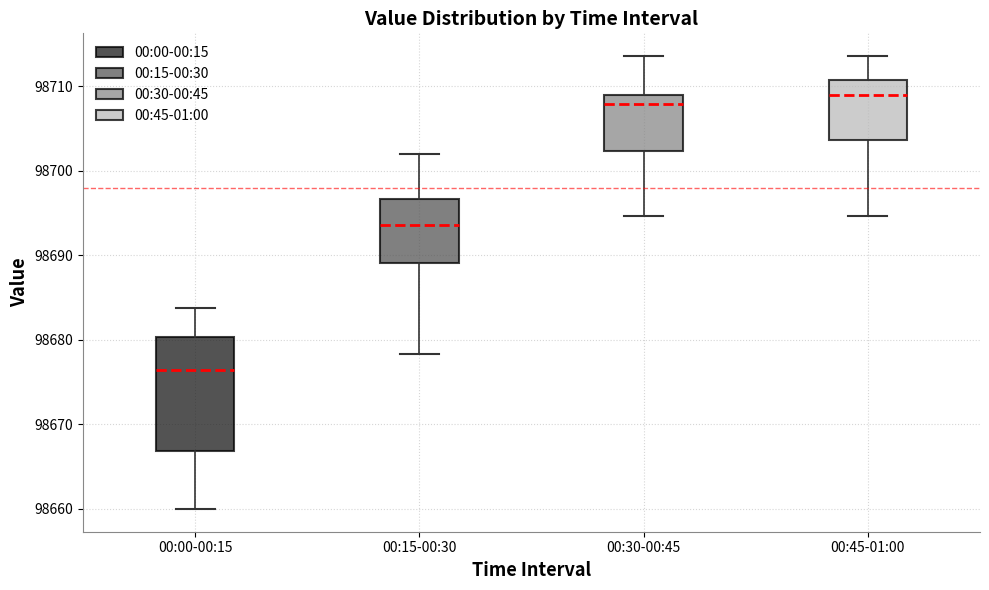

Comparing the boxes themselves (not the whiskers), which one is the tallest?

00:00-00:15